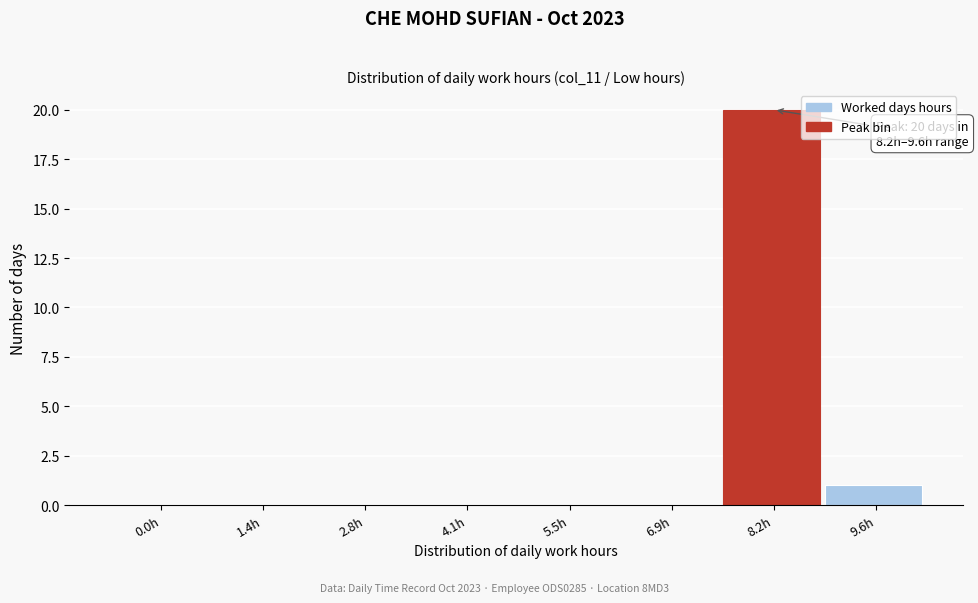

Reading right to left, list all the values displayed in this chart.

9.6h=1	8.2h=20	6.9h=0	5.5h=0	4.1h=0	2.8h=0	1.4h=0	0.0h=0